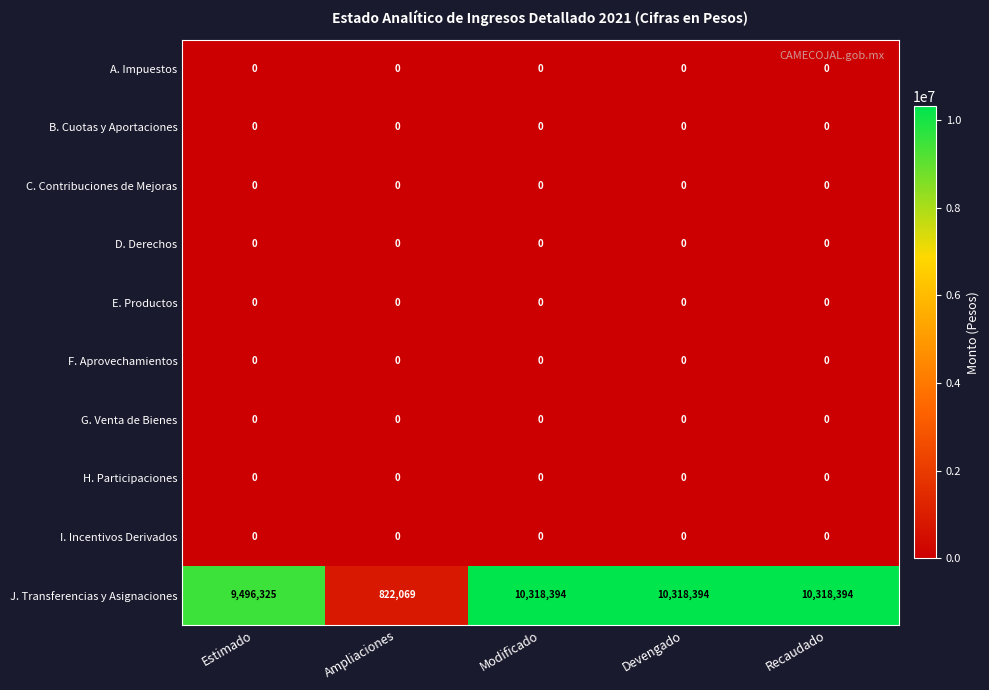

Which series has the largest total across all categories?

J. Transferencias y Asignaciones